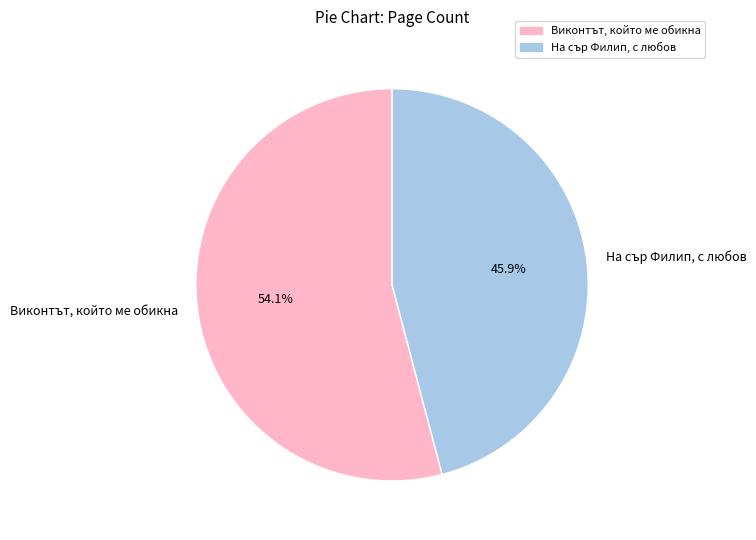

True or false: На сър Филип, с любов accounts for 32% of the total.

False